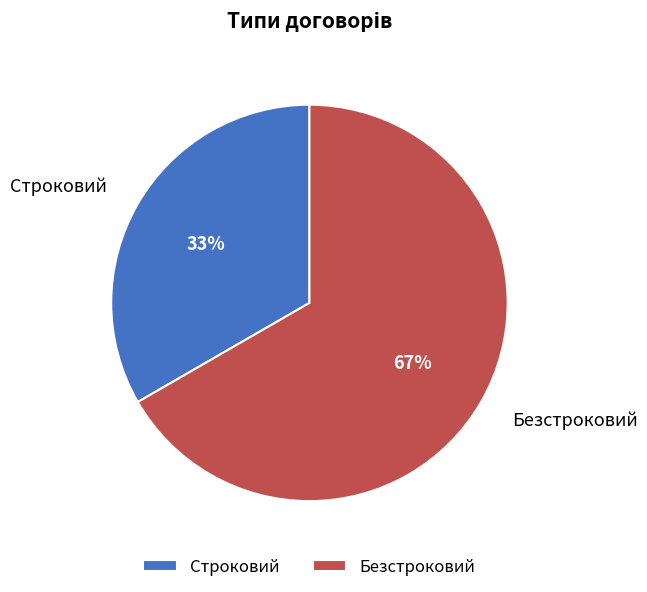

Is it true that Строковий is 48% of the pie?

False